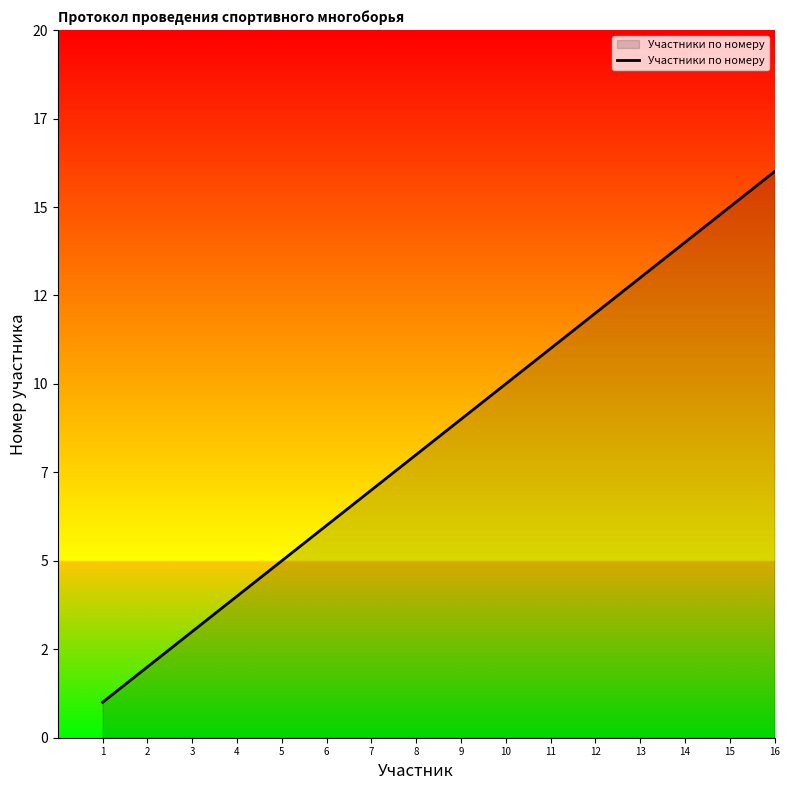

True or false: there are more than 0 points higher than both neighbors.

False